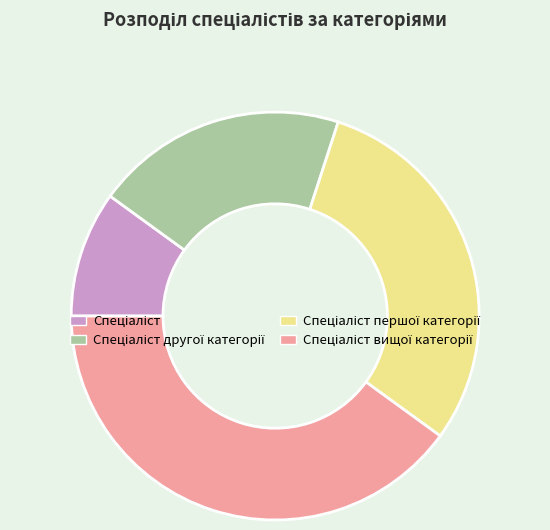

Does any single category account for the majority?

No